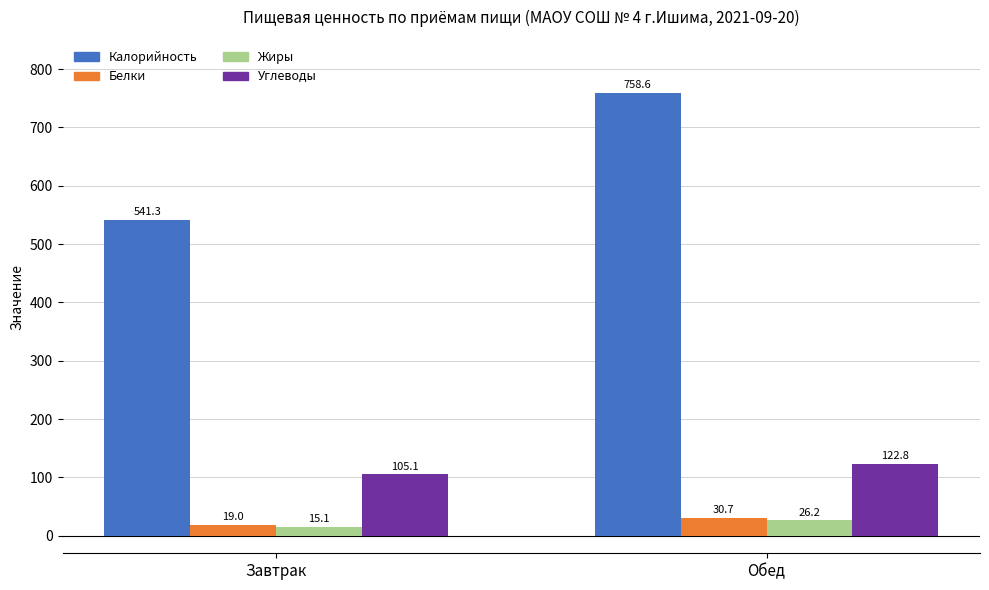

The Калорийность series shows 846.3 at Завтрак. True or false?

False